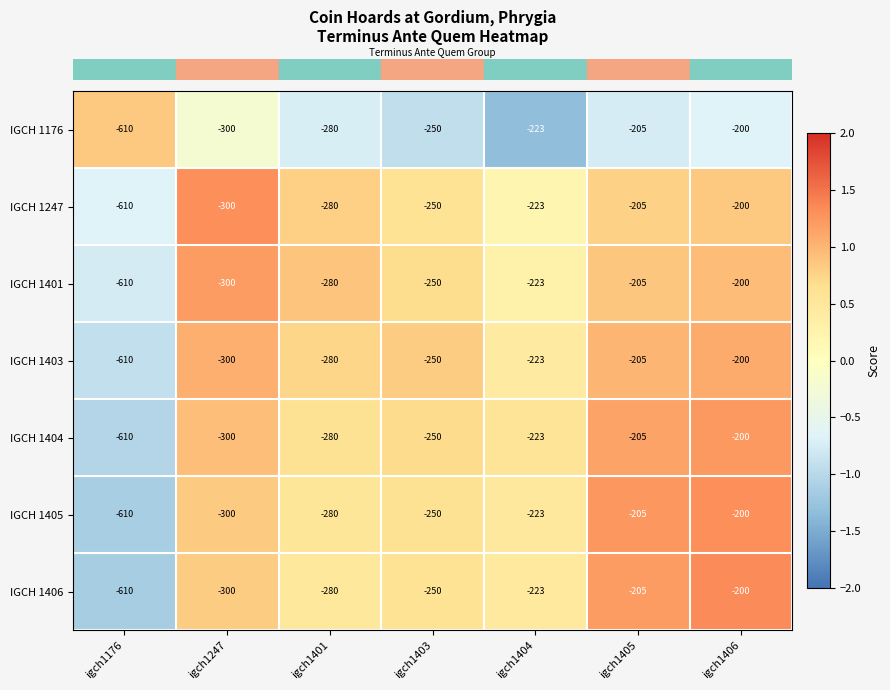

At which category does the chart reach its minimum across all series?

igch1176